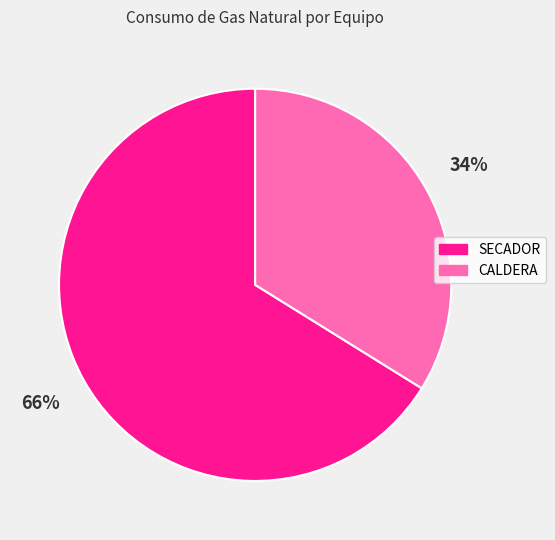

Count the number of slices in the pie.

2